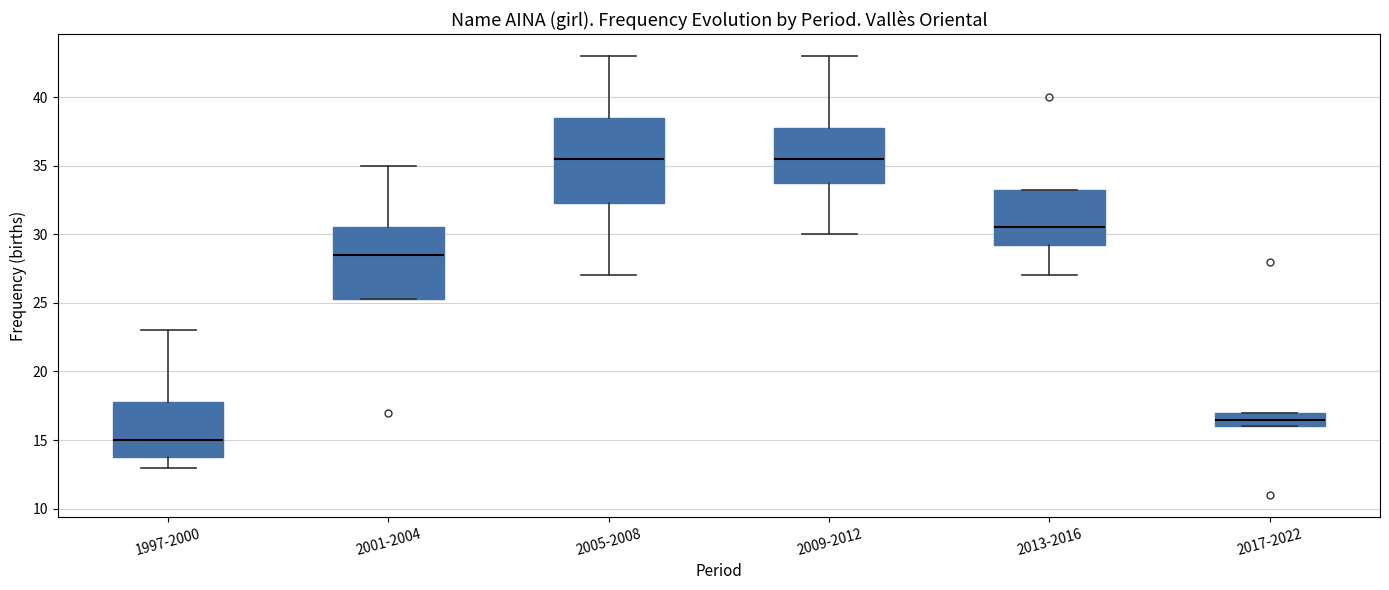

Reading left to right, read every box against the y-axis: the position of its median line, the range the box covers, and the ends of its whiskers. The values are not printed on the chart, so give them approximately, as read against the axis.

1997-2000: median 15.0, box 14.0 to 18.0, whiskers 13.0 to 23.0
2001-2004: median 28.5, box 25.5 to 30.5, whiskers 25.5 to 35.0
2005-2008: median 35.5, box 32.5 to 38.5, whiskers 27.0 to 43.0
2009-2012: median 35.5, box 34.0 to 38.0, whiskers 30.0 to 43.0
2013-2016: median 30.5, box 29.5 to 33.5, whiskers 27.0 to 33.5
2017-2022: median 16.5, box 16.0 to 17.0, whiskers 16.0 to 17.0